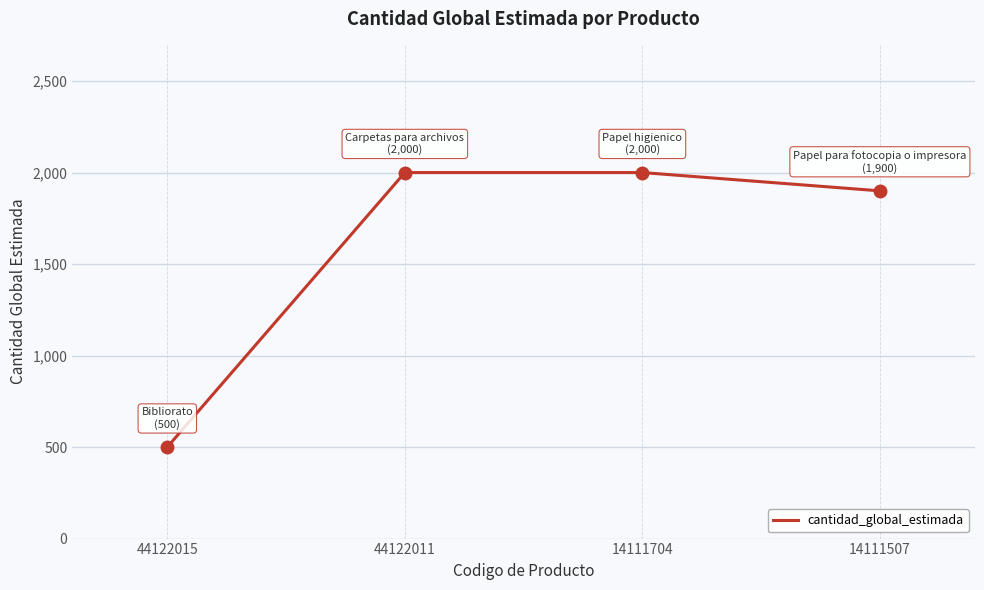

True or false: there are more than 1 points higher than both neighbors.

False